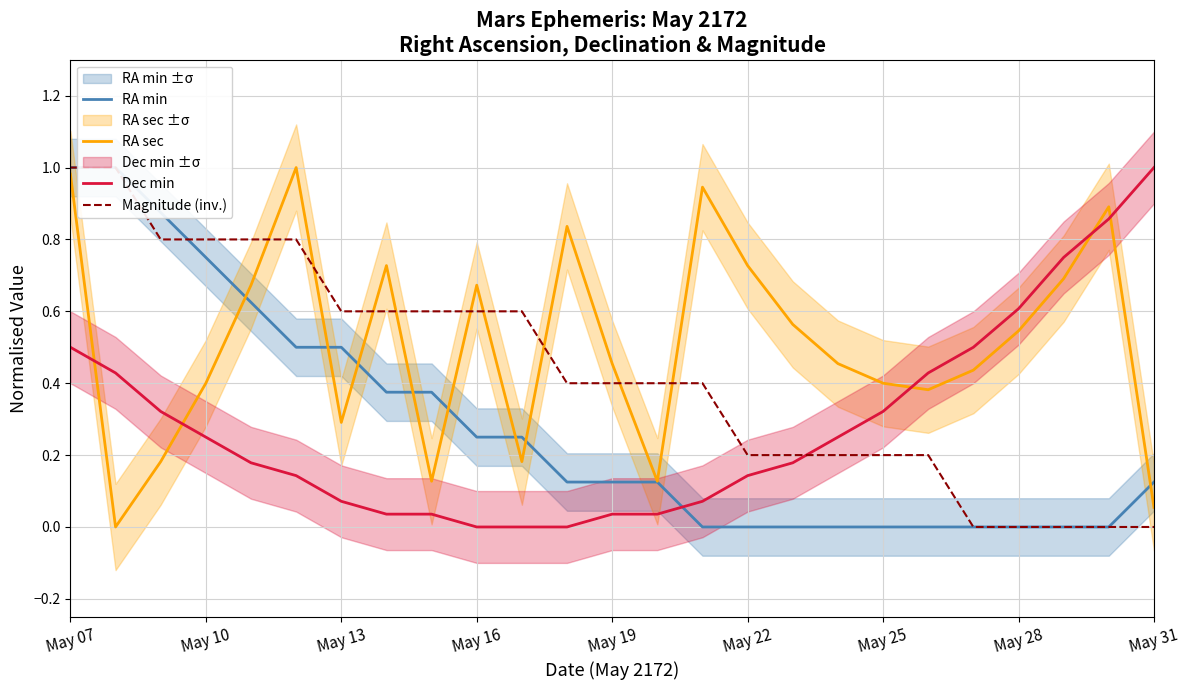

True or false: RA sec and Dec min cross at least once.

True